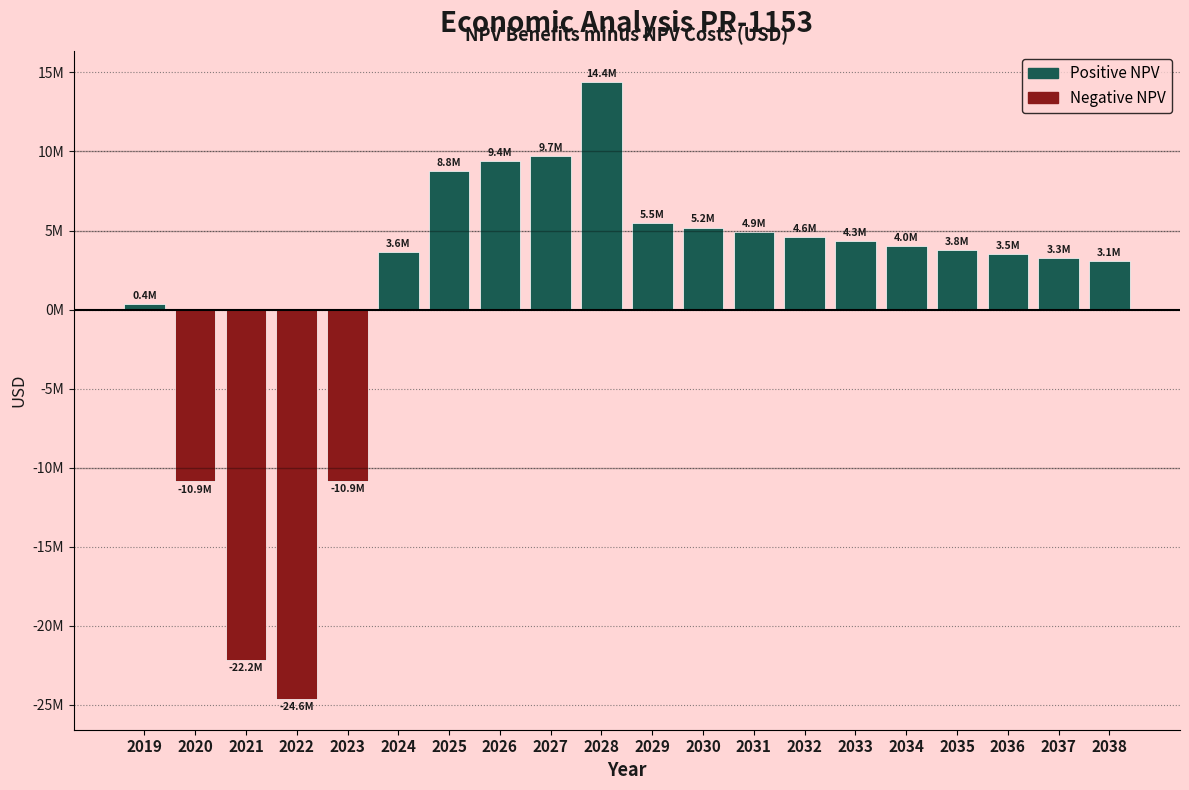

Are the bars horizontal?

No